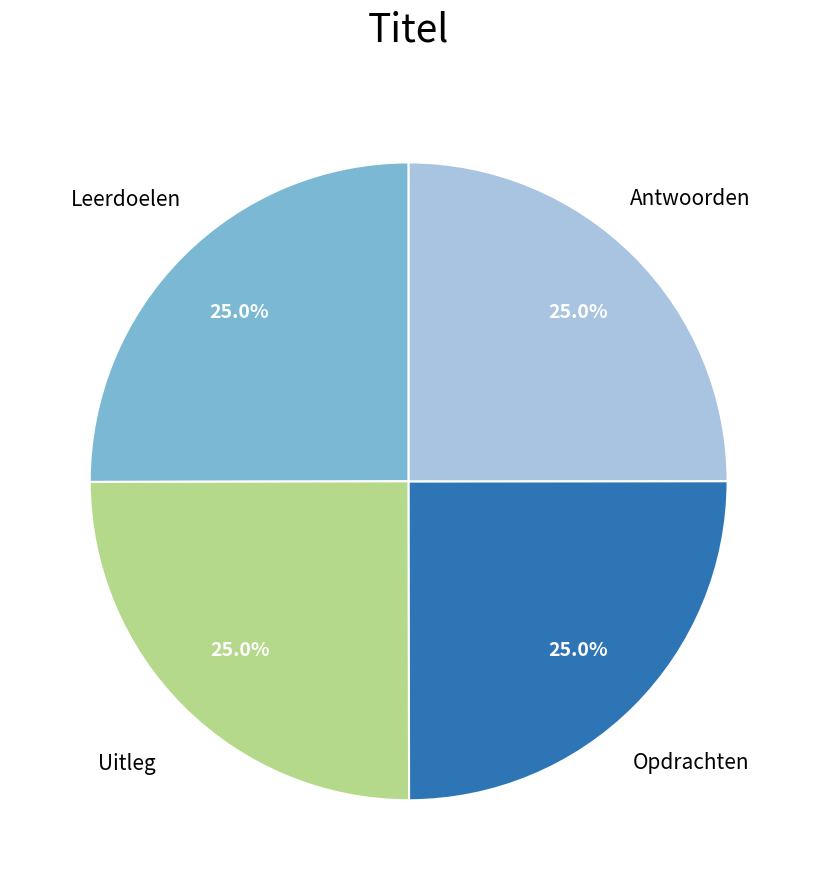

Approximately how many times larger is the value at Antwoorden compared to Opdrachten?

1.0